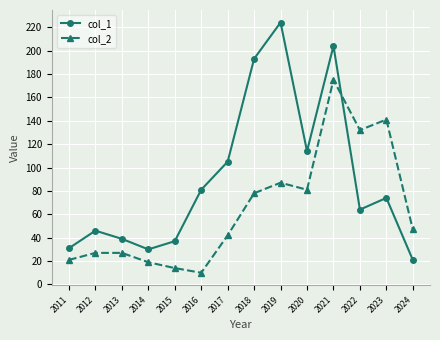

At which category does col_1 reach its first local valley?

2014